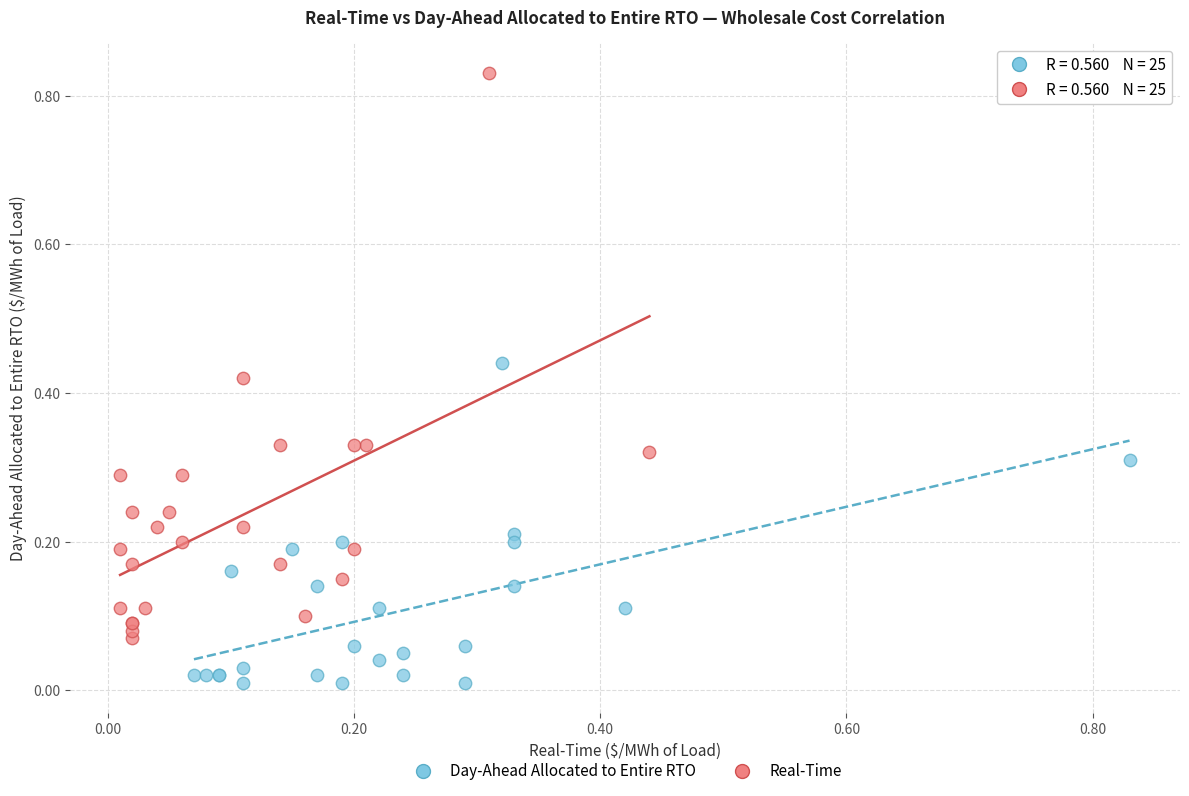

Which series reaches the maximum Y coordinate?

Real-Time